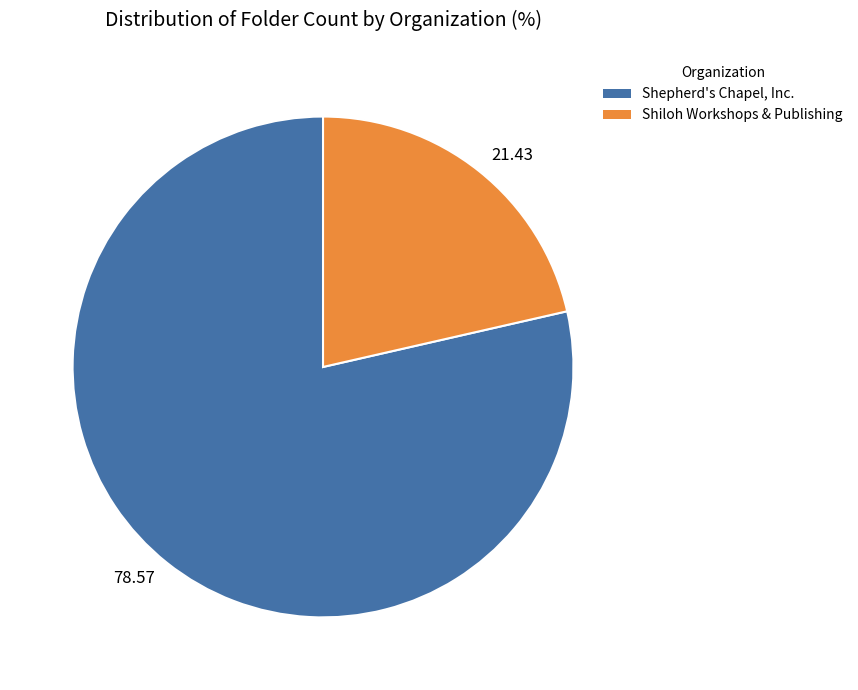

Combined, do Shiloh Workshops & Publishing and Shepherd's Chapel, Inc. account for over 50%?

Yes